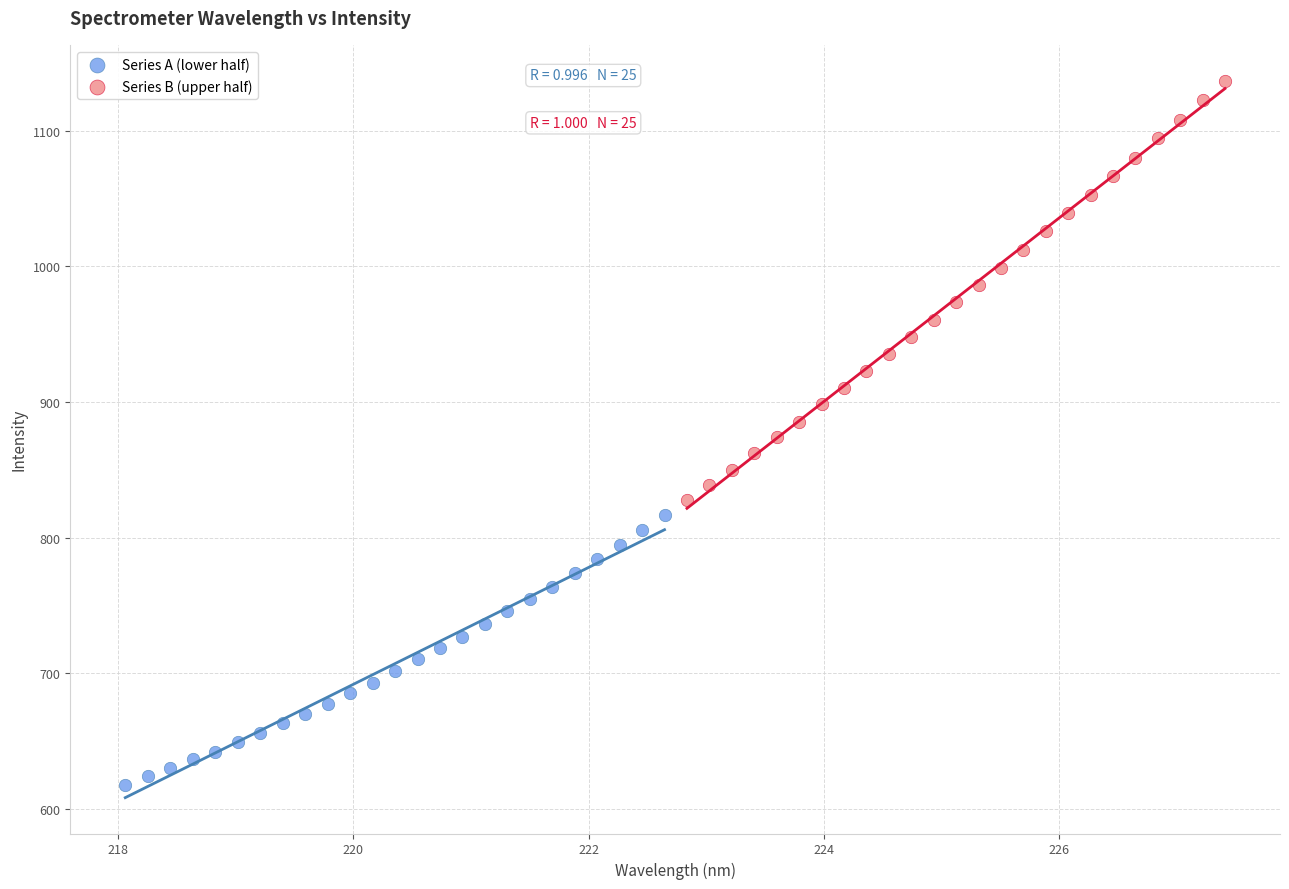

Which series contains the lowest Y value?

Series A (lower half)